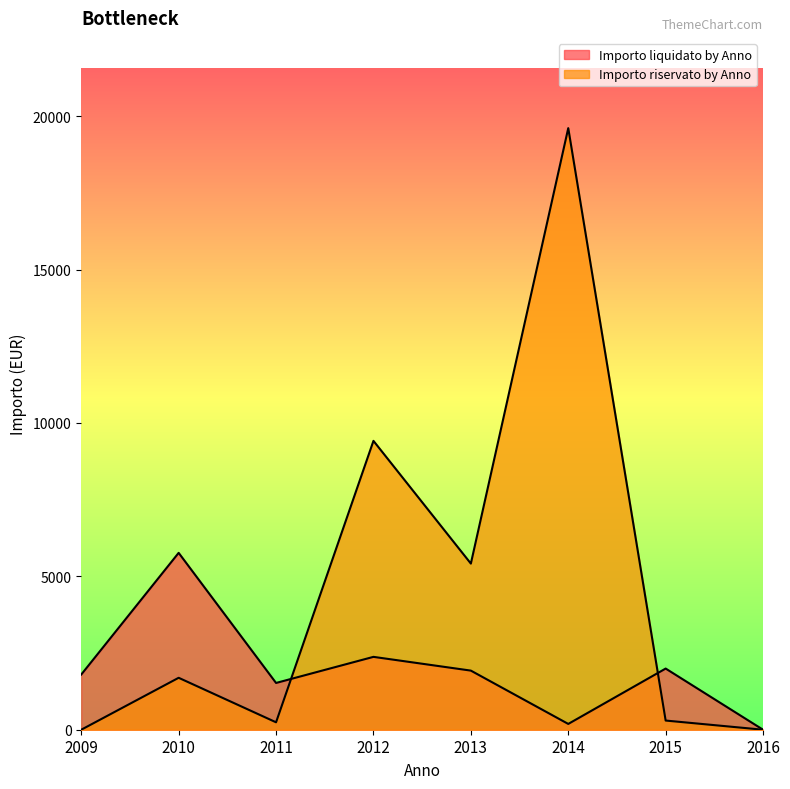

True or false: Importo riservato by Anno and Importo liquidato by Anno intersect in this chart.

True